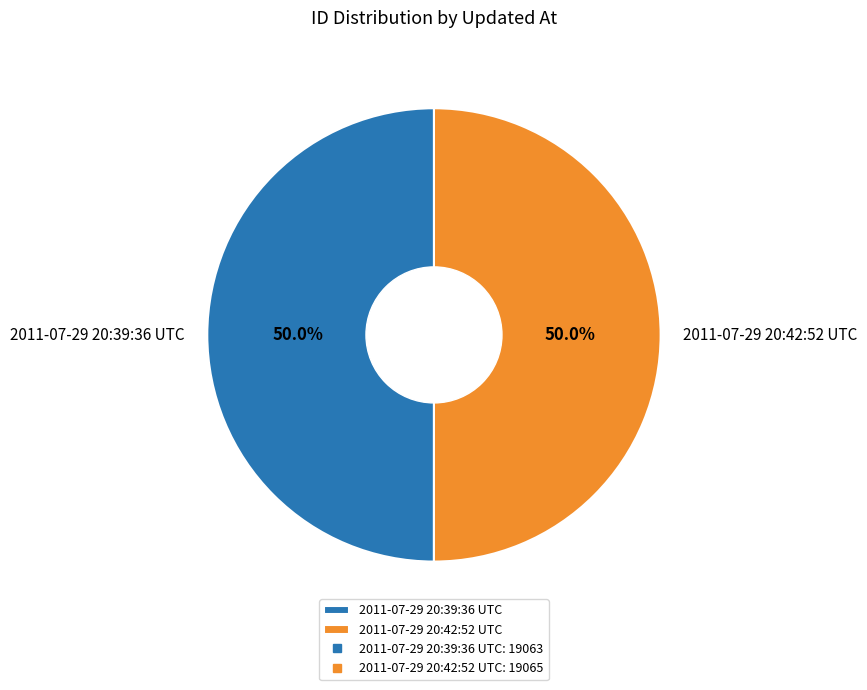

What is the ratio of the value at 2011-07-29 20:42:52 UTC to the value at 2011-07-29 20:39:36 UTC?

1.0